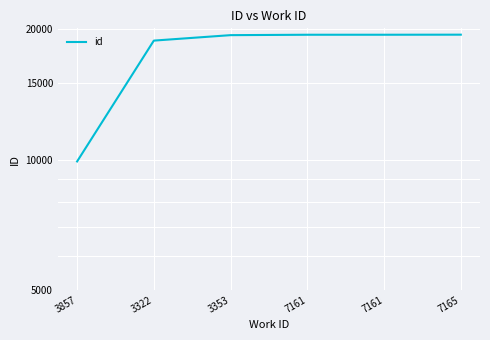

How many distinct data groups are displayed?

1